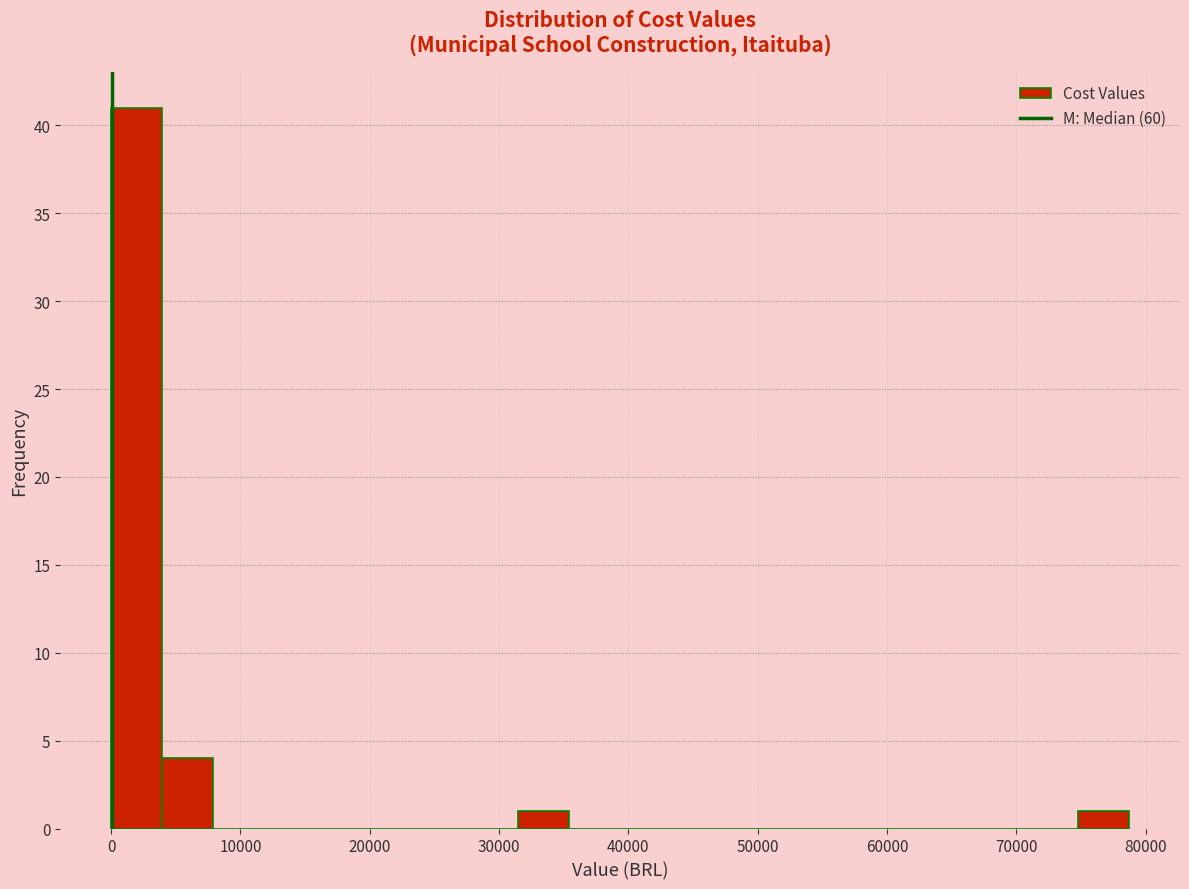

Around what value on the x-axis is the tallest bar? Give the approximate position of its centre, as read against the axis.

2000